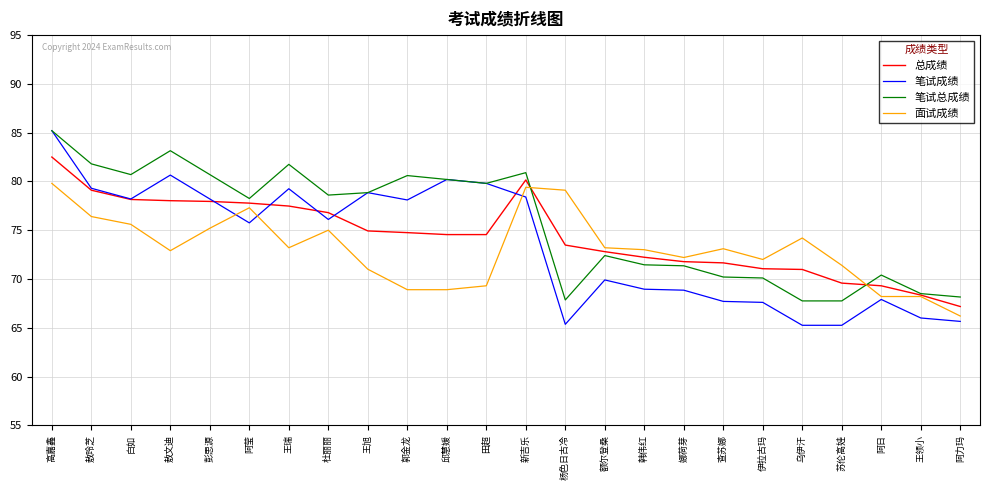

The value of 总成绩 at 杜丽丽 is 76.8. True or false?

True